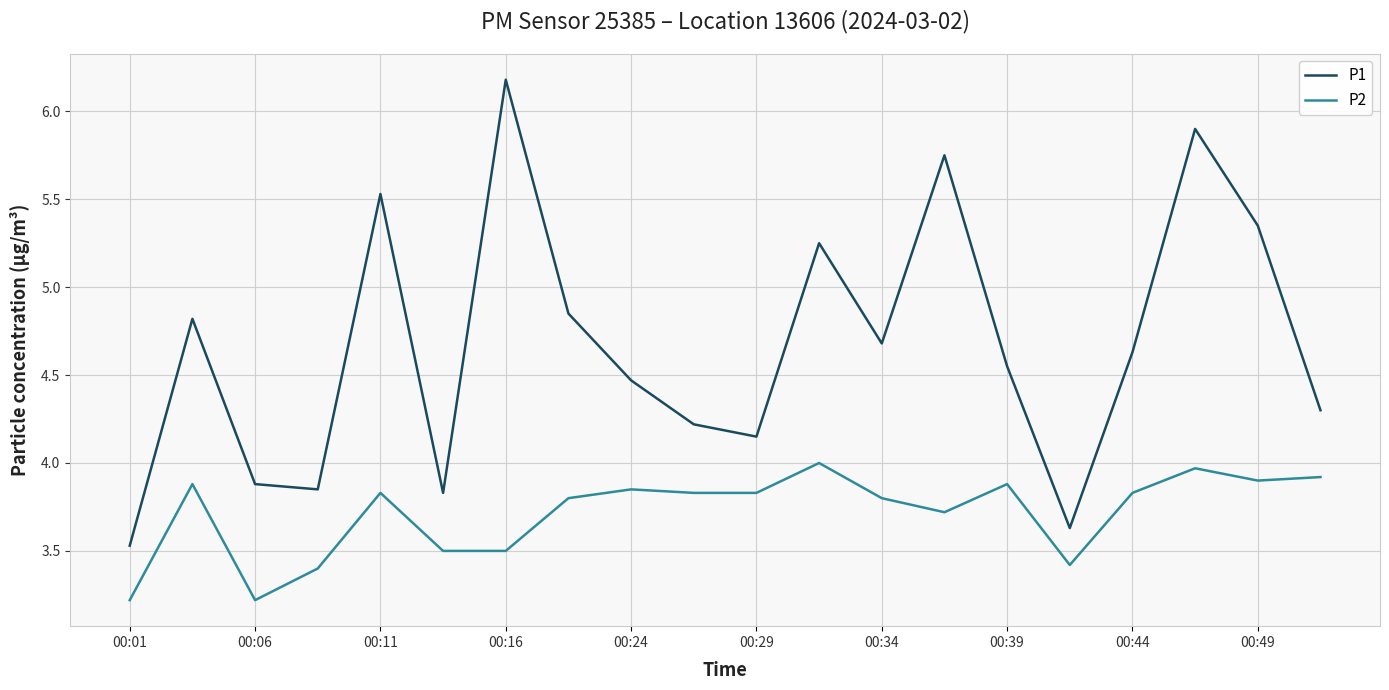

What is the greatest value displayed?

6.2